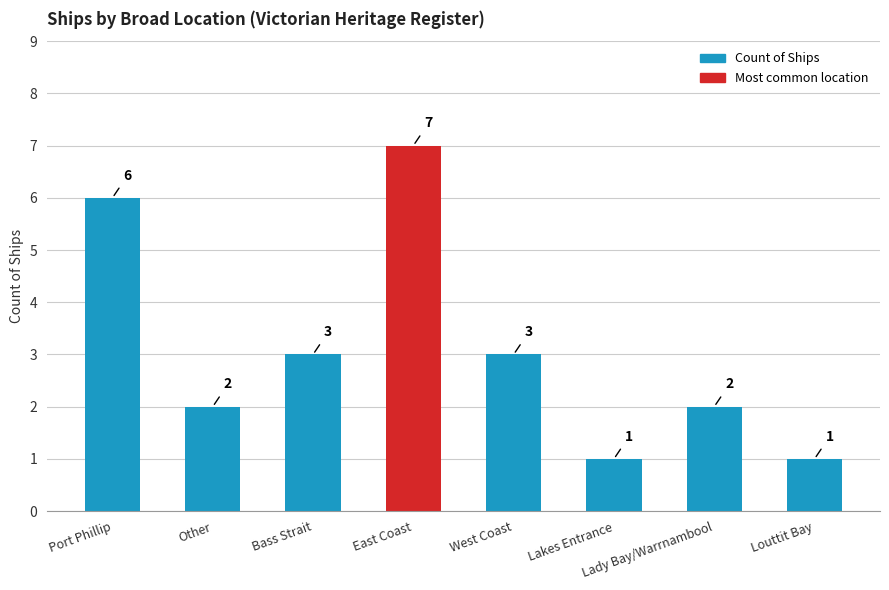

What is the maximum value shown in the chart?

7